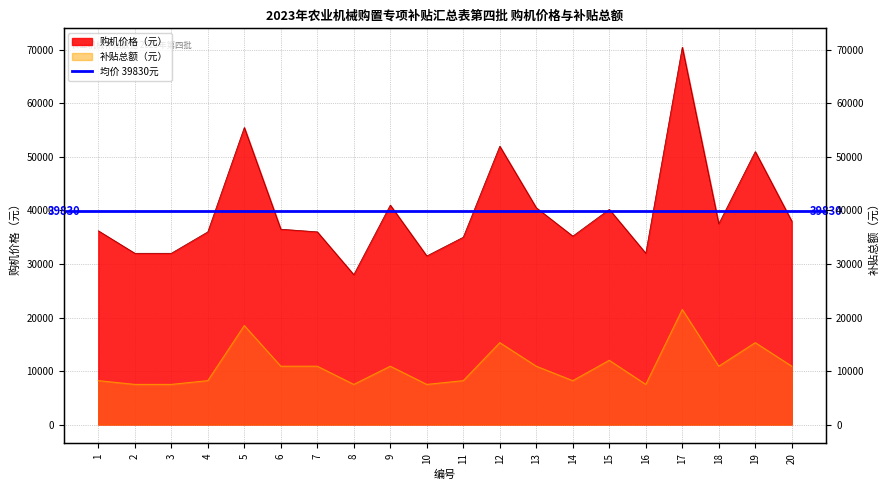

Does the chart have visible grid lines?

Yes